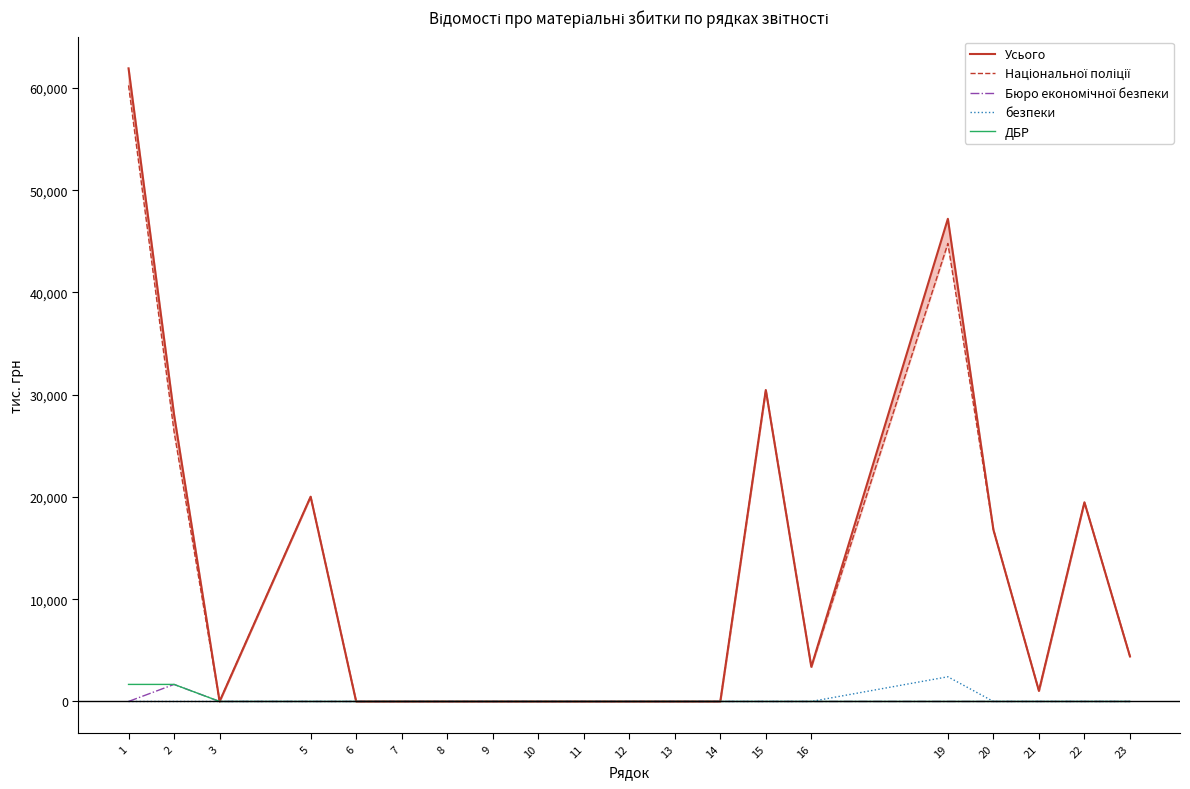

Reading left to right, list all the values displayed in this chart.

Усього: 1=61914.8	2=28047.5	3=0.0	5=20024.8	6=0.0	7=0.0	8=0.0	9=0.0	10=0.0	11=0.0	12=0.0	13=0.0	14=0.0	15=30456.7	16=3381.8	19=47201.1	20=16794.3	21=1036.7	22=19479.4	23=4406.4
Національної поліції: 1=60247.6	2=26380.4	3=0.0	5=20024.8	6=0.0	7=0.0	8=0.0	9=0.0	10=0.0	11=0.0	12=0.0	13=0.0	14=0.0	15=30456.7	16=3381.8	19=44786.1	20=16794.3	21=1036.7	22=19479.4	23=4406.4
Бюро економічної безпеки: 1=0.0	2=1667.2	3=0.0	5=0.0	6=0.0	7=0.0	8=0.0	9=0.0	10=0.0	11=0.0	12=0.0	13=0.0	14=0.0	15=0.0	16=0.0	19=0.0	20=0.0	21=0.0	22=0.0	23=0.0
безпеки: 1=0.0	2=0.0	3=0.0	5=0.0	6=0.0	7=0.0	8=0.0	9=0.0	10=0.0	11=0.0	12=0.0	13=0.0	14=0.0	15=0.0	16=0.0	19=2415.0	20=0.0	21=0.0	22=0.0	23=0.0
ДБР: 1=1667.2	2=1667.2	3=0.0	5=0.0	6=0.0	7=0.0	8=0.0	9=0.0	10=0.0	11=0.0	12=0.0	13=0.0	14=0.0	15=0.0	16=0.0	19=0.0	20=0.0	21=0.0	22=0.0	23=0.0